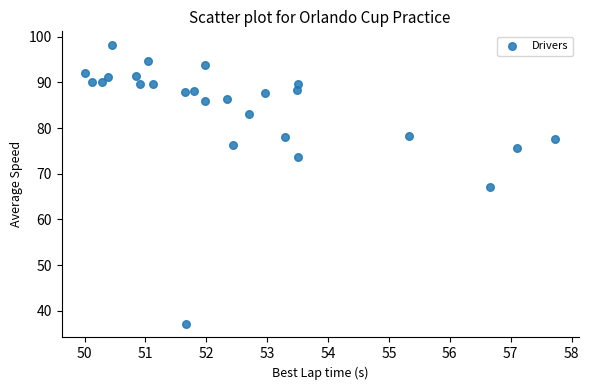

What is the range of X values (max minus min)?

7.7